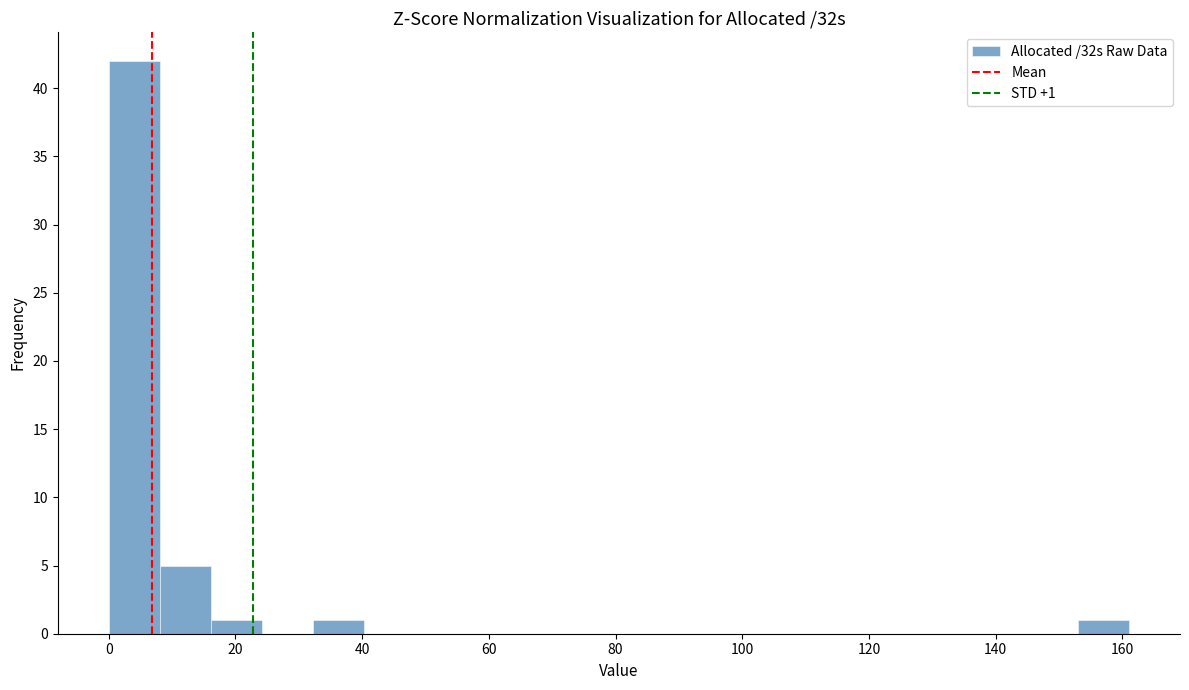

Over which range of the x-axis is the bar tallest?

0 to 8